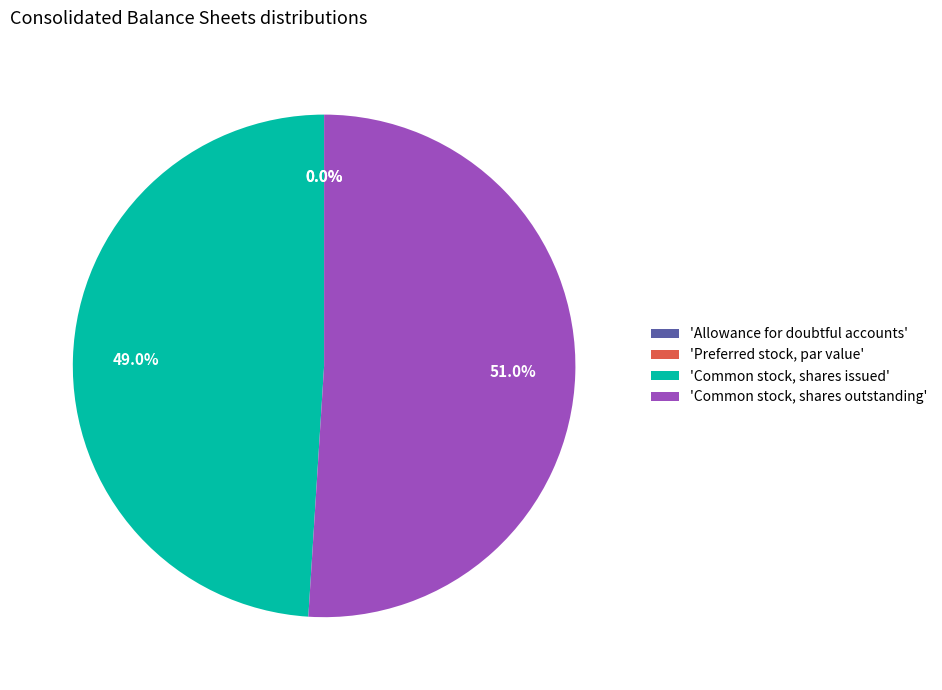

Rank the categories by value from lowest to highest.

Preferred stock, par value, Allowance for doubtful accounts, Common stock, shares issued, Common stock, shares outstanding